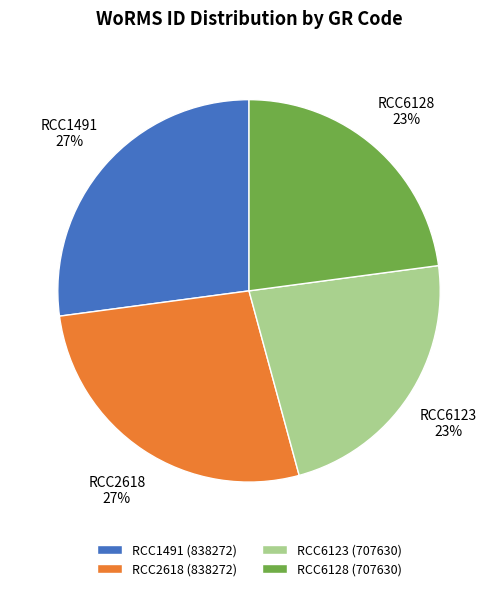

Is there any slice that represents more than half of the pie?

No